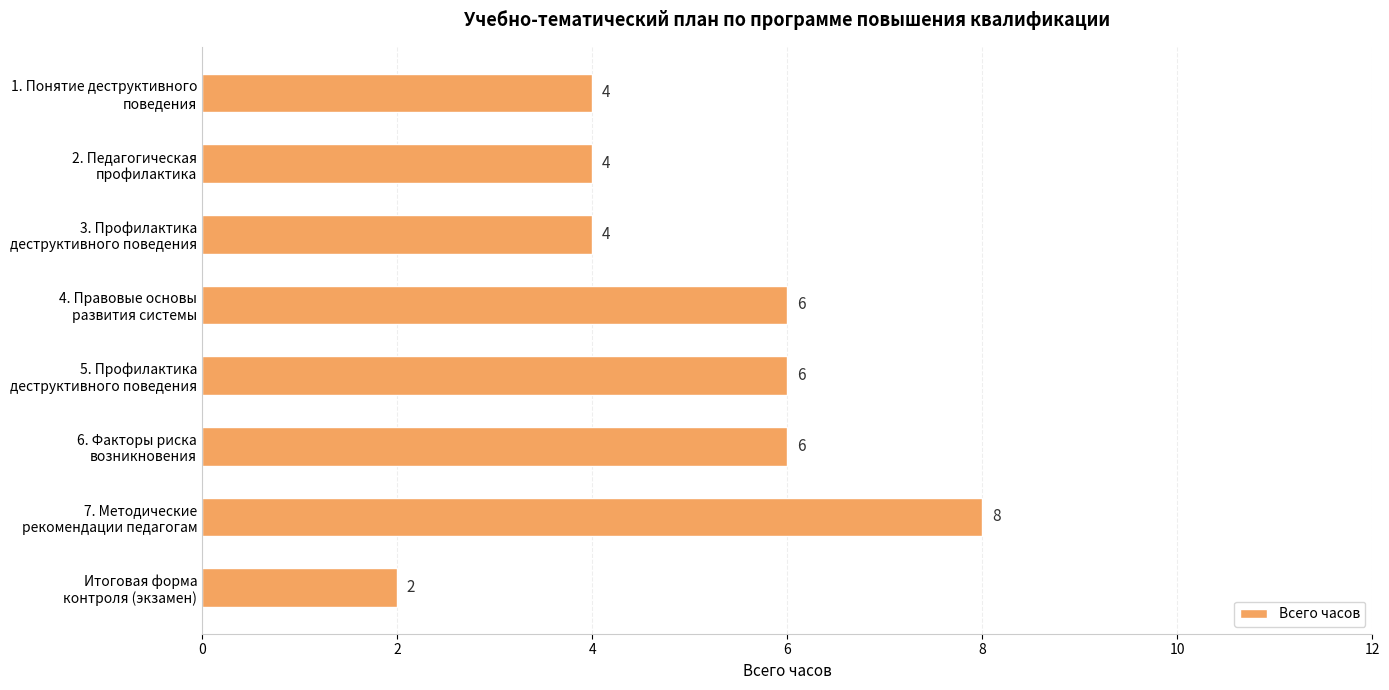

Reading top to bottom, what are all the values shown in this chart?

4	4	4	6	6	6	8	2